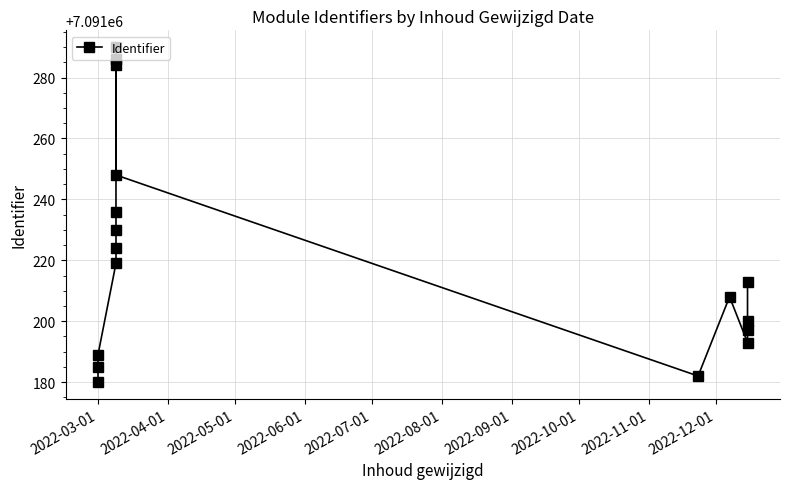

How many series are shown in this chart?

1